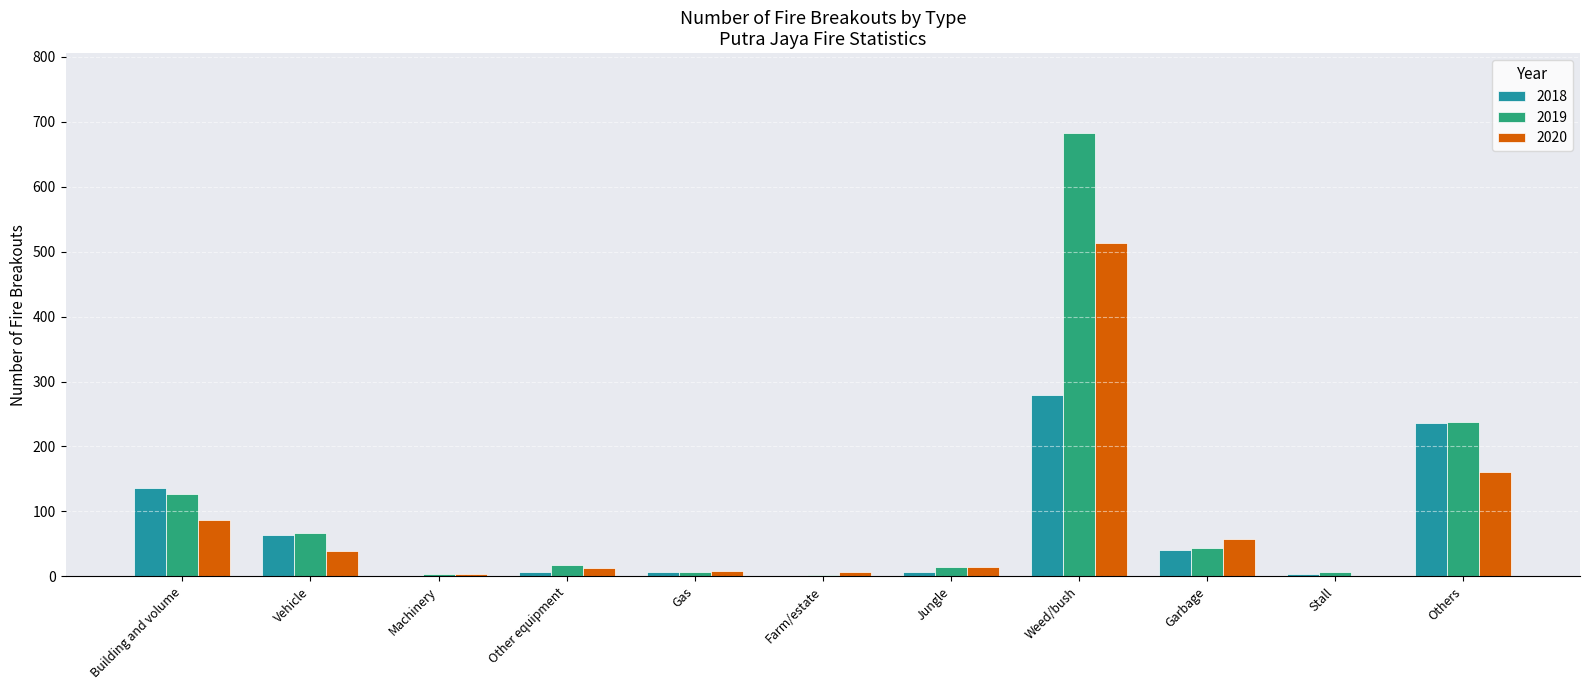

What is the total value across all series at Vehicle?

170